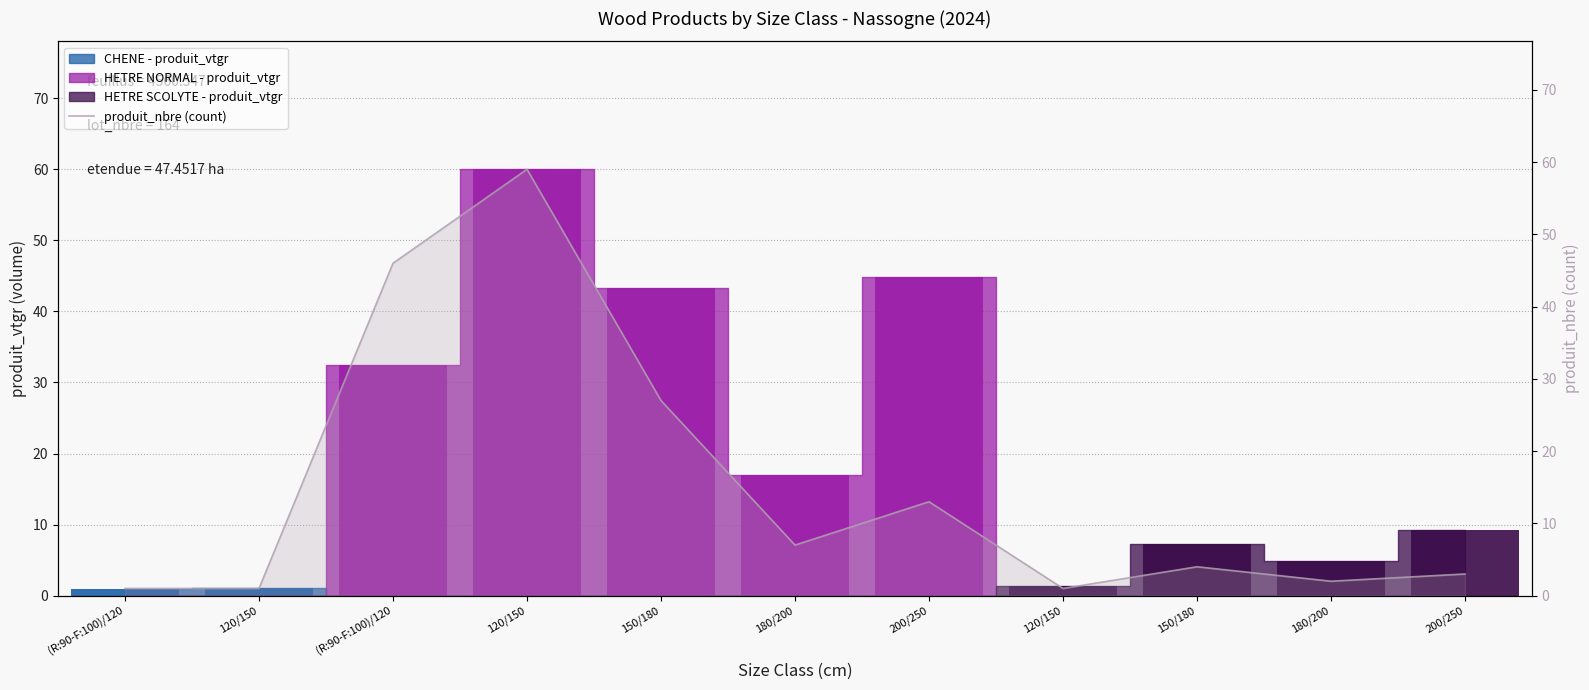

At which label is the value closest to 30?

150/180